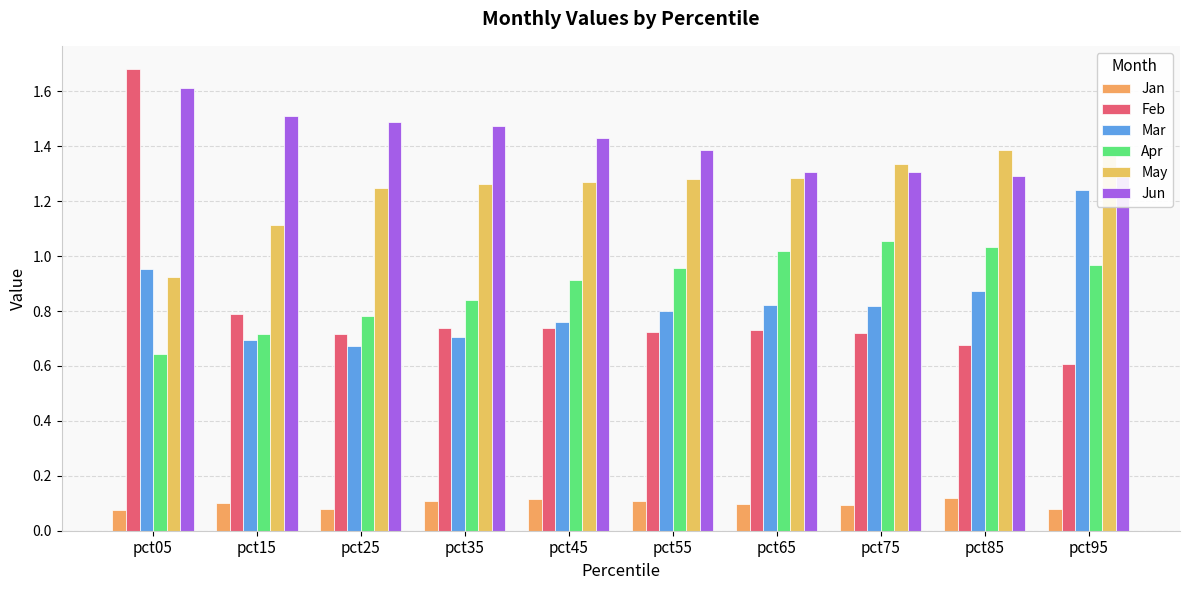

Rank the series at pct35 from highest to lowest value.

Jun, May, Apr, Feb, Mar, Jan